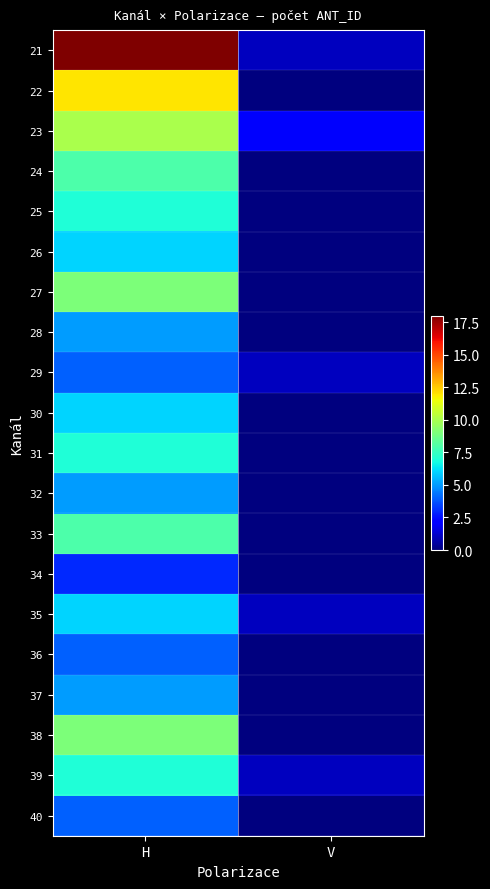

What is the greatest value displayed?

18